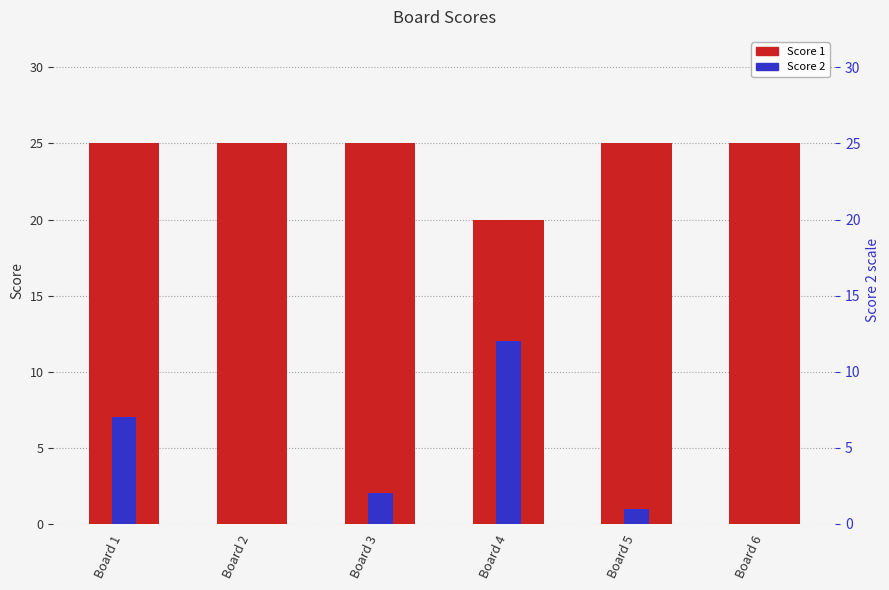

Rank the series by their average value, from lowest to highest.

Score 2, Score 1